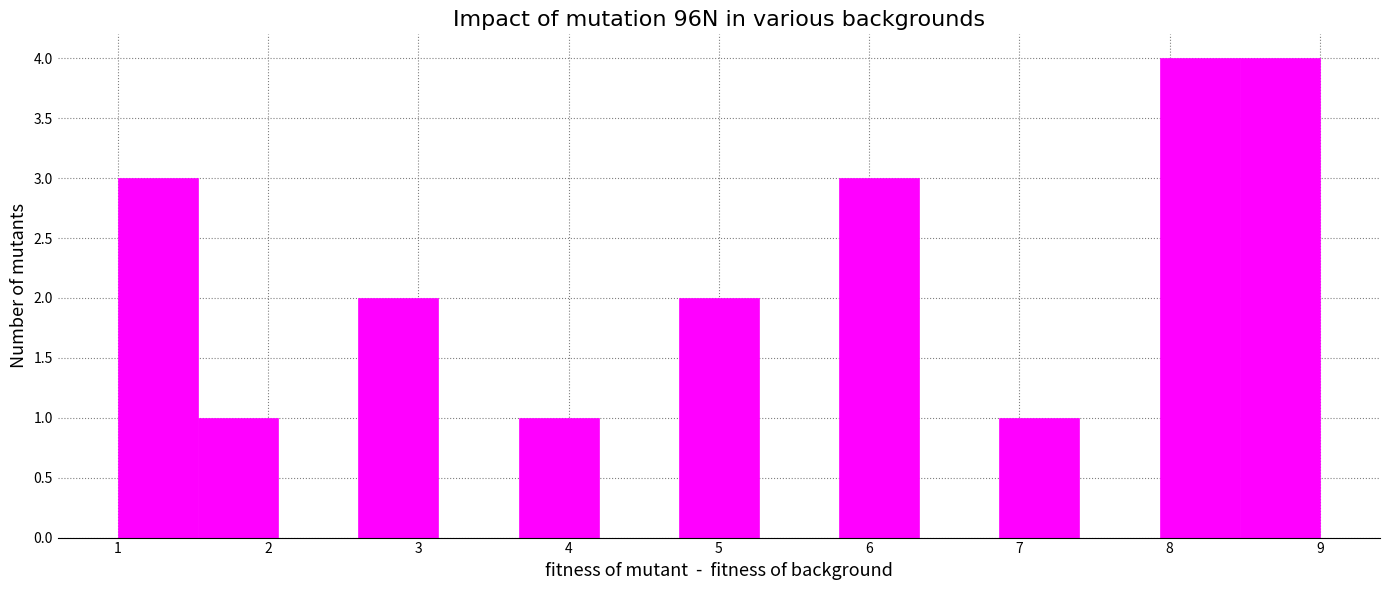

Reading left to right, list every bar in this chart as the range it spans on the x-axis followed by its height. Neither the bar edges nor the heights are printed on the chart, so give them approximately, as read against the axes.

1.0 to 1.5: 3
1.5 to 2.1: 1
2.1 to 2.6: 0
2.6 to 3.1: 2
3.1 to 3.7: 0
3.7 to 4.2: 1
4.2 to 4.7: 0
4.7 to 5.3: 2
5.3 to 5.8: 0
5.8 to 6.3: 3
6.3 to 6.9: 0
6.9 to 7.4: 1
7.4 to 7.9: 0
7.9 to 8.5: 4
8.5 to 9.0: 4